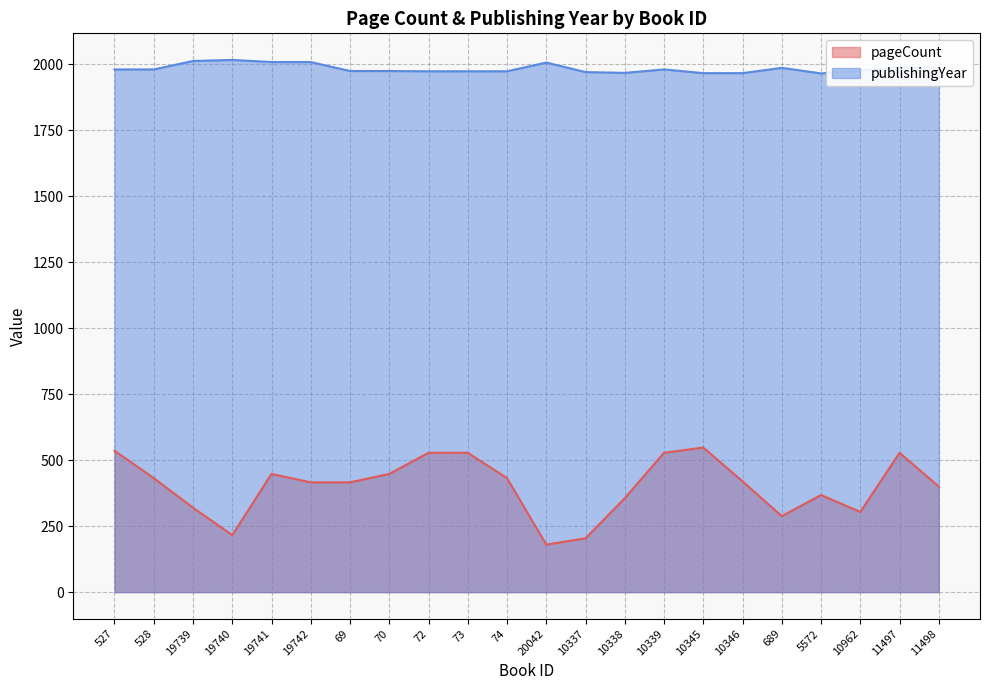

Rank the categories by publishingYear value from highest to lowest.

19740, 19739, 19741, 19742, 20042, 11497, 11498, 689, 527, 528, 10339, 10962, 69, 70, 72, 73, 74, 10337, 10338, 10345, 10346, 5572